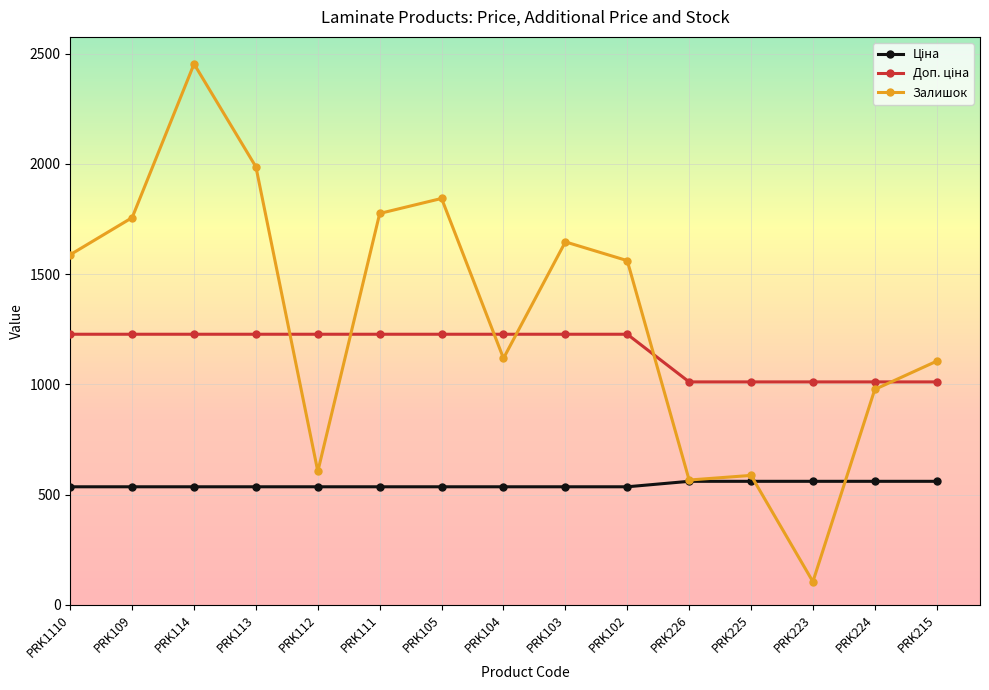

True or false: Залишок has a value of 1843.0 at PRK105.

True